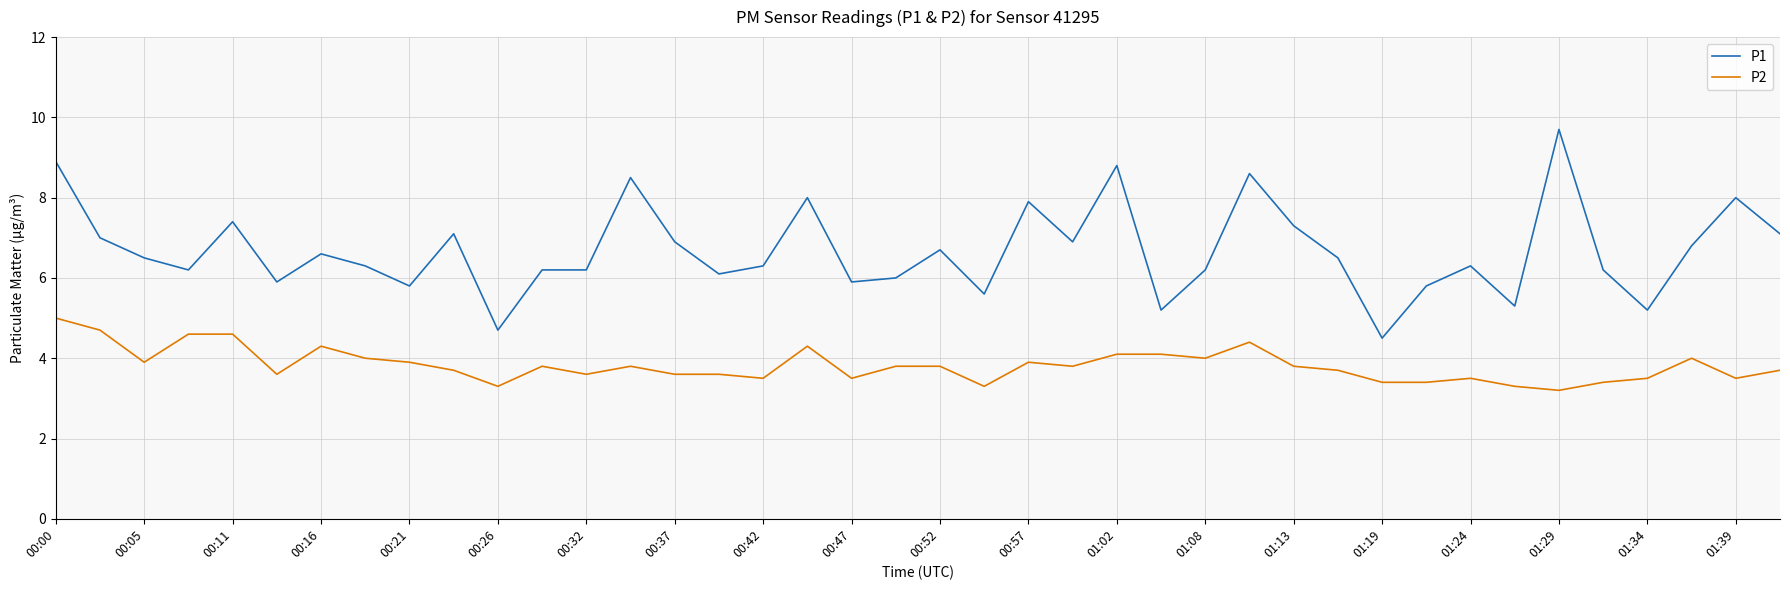

Which series has the largest range (max minus min)?

P1